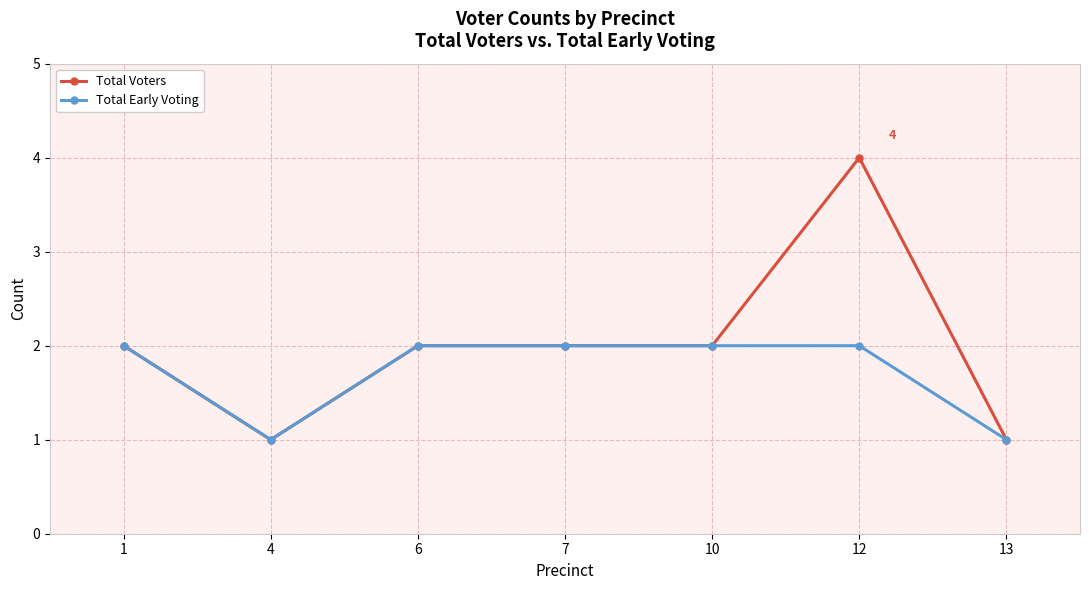

At which category does Total Early Voting reach its first local valley?

4